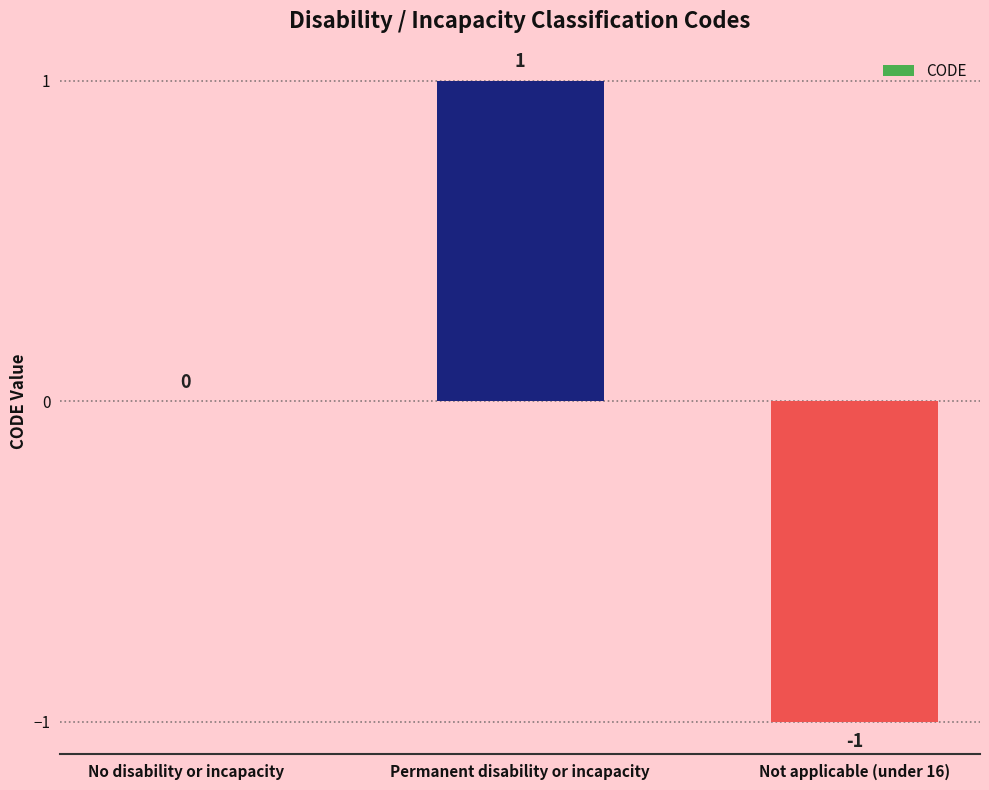

The value at No disability or incapacity is 1. True or false?

False